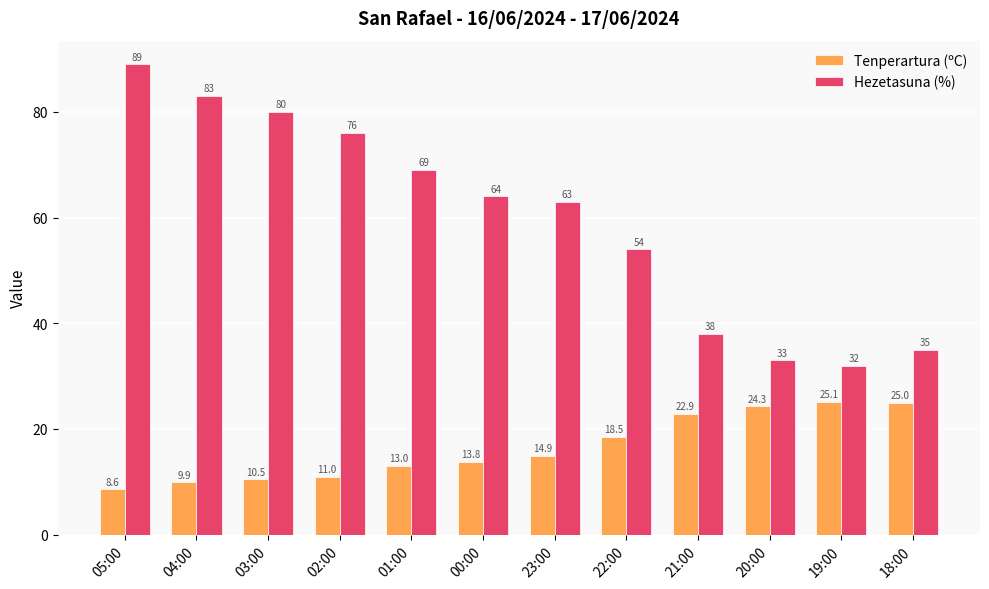

Is it true that Hezetasuna (%) equals 21.2 at 23:00?

False